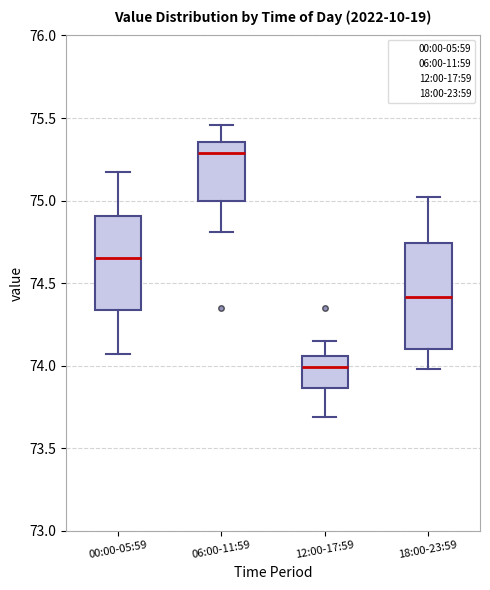

Which box has the lowest median line?

12:00-17:59